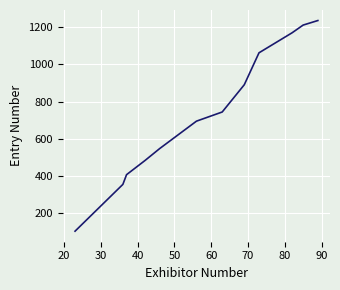

What is the greatest value displayed?

1237.0